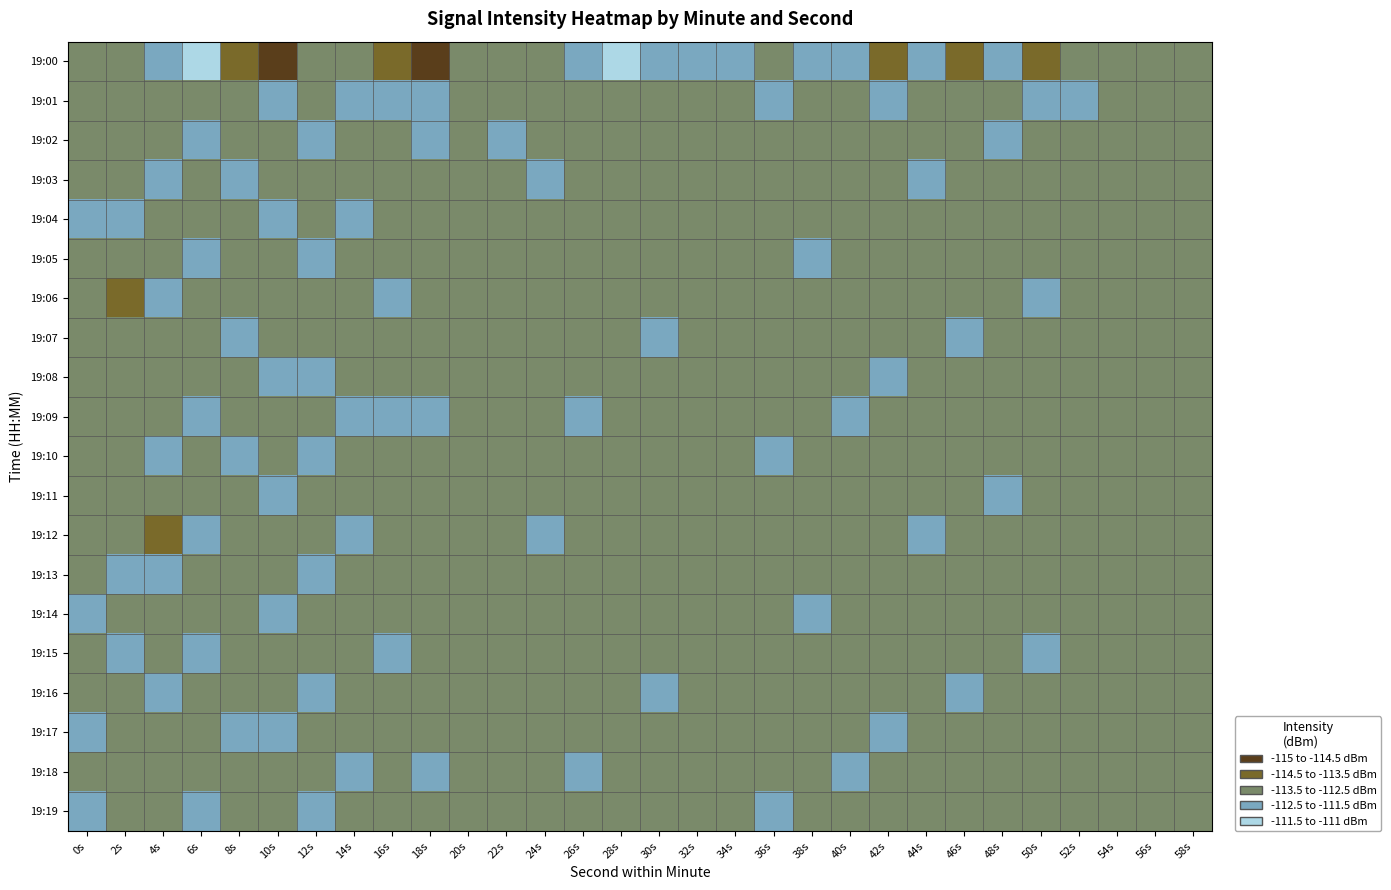

Reading right to left, transcribe all the data shown in this chart.

19:00: 58s=-112.8	56s=-112.6	54s=-113.5	52s=-113.0	50s=-114.0	48s=-112.4	46s=-113.6	44s=-111.9	42s=-113.8	40s=-112.0	38s=-112.2	36s=-112.9	34s=-111.9	32s=-112.0	30s=-112.0	28s=-111.3	26s=-112.1	24s=-113.2	22s=-112.7	20s=-113.0	18s=-114.7	16s=-113.9	14s=-113.0	12s=-113.2	10s=-114.9	8s=-114.3	6s=-111.1	4s=-112.0	2s=-113.2	0s=-112.5
19:01: 58s=-113.2	56s=-113.0	54s=-112.7	52s=-112.5	50s=-112.3	48s=-113.0	46s=-112.8	44s=-112.6	42s=-112.3	40s=-112.9	38s=-112.7	36s=-112.5	34s=-112.8	32s=-112.5	30s=-112.8	28s=-112.7	26s=-112.9	24s=-112.6	22s=-112.8	20s=-112.7	18s=-111.7	16s=-111.5	14s=-112.5	12s=-113.0	10s=-112.5	8s=-112.6	6s=-112.9	4s=-112.6	2s=-113.4	0s=-113.0
19:02: 58s=-112.6	56s=-113.4	54s=-113.2	52s=-113.0	50s=-112.7	48s=-112.5	46s=-113.3	44s=-113.0	42s=-112.8	40s=-113.3	38s=-113.1	36s=-112.9	34s=-113.2	32s=-113.0	30s=-113.3	28s=-113.1	26s=-113.3	24s=-113.0	22s=-112.3	20s=-113.2	18s=-112.3	16s=-112.6	14s=-113.0	12s=-112.4	10s=-113.0	8s=-113.1	6s=-112.3	4s=-113.1	2s=-112.6	0s=-112.5
19:03: 58s=-113.1	56s=-112.8	54s=-112.6	52s=-113.4	50s=-113.2	48s=-112.9	46s=-112.7	44s=-112.5	42s=-113.2	40s=-112.8	38s=-112.6	36s=-113.3	34s=-112.7	32s=-113.4	30s=-112.7	28s=-112.5	26s=-112.8	24s=-112.5	22s=-112.7	20s=-112.6	18s=-112.8	16s=-113.2	14s=-113.4	12s=-112.9	10s=-113.4	8s=-112.5	6s=-112.8	4s=-112.4	2s=-113.0	0s=-113.2
19:04: 58s=-112.5	56s=-113.3	54s=-113.1	52s=-112.8	50s=-112.6	48s=-113.4	46s=-113.2	44s=-112.9	42s=-112.7	40s=-113.2	38s=-113.0	36s=-112.8	34s=-113.1	32s=-112.9	30s=-113.2	28s=-113.0	26s=-113.2	24s=-112.9	22s=-113.2	20s=-113.1	18s=-113.2	16s=-112.7	14s=-112.2	12s=-113.3	10s=-112.3	8s=-112.8	6s=-113.1	4s=-112.9	2s=-112.4	0s=-112.4
19:05: 58s=-113.0	56s=-112.7	54s=-112.5	52s=-113.3	50s=-113.0	48s=-112.8	46s=-112.6	44s=-113.4	42s=-113.1	40s=-112.7	38s=-112.5	36s=-113.2	34s=-112.5	32s=-113.3	30s=-112.6	28s=-113.4	26s=-112.7	24s=-113.4	22s=-112.6	20s=-112.5	18s=-112.7	16s=-113.2	14s=-112.7	12s=-112.2	10s=-112.7	8s=-113.2	6s=-112.4	4s=-113.3	2s=-112.7	0s=-113.2
19:06: 58s=-113.4	56s=-113.2	54s=-113.0	52s=-112.7	50s=-112.5	48s=-113.3	46s=-113.0	44s=-112.8	42s=-112.6	40s=-113.1	38s=-112.9	36s=-112.7	34s=-113.0	32s=-112.8	30s=-113.0	28s=-112.9	26s=-113.1	24s=-112.8	22s=-113.1	20s=-113.0	18s=-113.1	16s=-112.4	14s=-113.1	12s=-112.6	10s=-113.2	8s=-112.7	6s=-113.0	4s=-112.2	2s=-113.5	0s=-112.8
19:07: 58s=-112.9	56s=-112.6	54s=-113.4	52s=-113.2	50s=-112.9	48s=-112.7	46s=-112.5	44s=-113.2	42s=-113.0	40s=-112.6	38s=-113.3	36s=-113.1	34s=-113.4	32s=-113.2	30s=-112.5	28s=-113.3	26s=-112.6	24s=-113.3	22s=-112.5	20s=-113.4	18s=-112.6	16s=-112.9	14s=-112.6	12s=-113.1	10s=-112.6	8s=-112.3	6s=-113.3	4s=-112.8	2s=-112.6	0s=-112.8
19:08: 58s=-113.3	56s=-113.1	54s=-112.8	52s=-112.6	50s=-113.4	48s=-113.2	46s=-112.9	44s=-112.7	42s=-112.5	40s=-113.0	38s=-112.8	36s=-112.6	34s=-112.9	32s=-112.6	30s=-112.9	28s=-112.8	26s=-113.0	24s=-112.7	22s=-113.0	20s=-112.9	18s=-113.0	16s=-113.3	14s=-113.0	12s=-112.5	10s=-112.2	8s=-112.8	6s=-112.6	4s=-113.4	2s=-113.2	0s=-113.5
19:09: 58s=-112.8	56s=-112.5	54s=-113.3	52s=-113.1	50s=-112.8	48s=-112.6	46s=-113.4	44s=-113.1	42s=-112.9	40s=-112.5	38s=-113.2	36s=-113.0	34s=-113.3	32s=-113.1	30s=-113.4	28s=-113.2	26s=-112.5	24s=-113.2	22s=-113.4	20s=-113.3	18s=-112.5	16s=-112.2	14s=-112.5	12s=-113.0	10s=-112.7	8s=-113.4	6s=-112.2	4s=-112.6	2s=-112.9	0s=-112.8
19:10: 58s=-113.2	56s=-113.0	54s=-112.7	52s=-112.5	50s=-113.3	48s=-113.0	46s=-112.8	44s=-112.6	42s=-113.3	40s=-112.9	38s=-112.7	36s=-112.5	34s=-112.8	32s=-112.5	30s=-112.8	28s=-112.7	26s=-112.9	24s=-112.6	22s=-112.8	20s=-112.8	18s=-112.9	16s=-112.6	14s=-112.9	12s=-112.4	10s=-113.3	8s=-112.2	6s=-112.8	4s=-112.3	2s=-113.2	0s=-113.1
19:11: 58s=-112.6	56s=-113.4	54s=-113.2	52s=-113.0	50s=-112.7	48s=-112.5	46s=-113.3	44s=-113.0	42s=-112.8	40s=-113.4	38s=-113.1	36s=-112.9	34s=-113.2	32s=-113.0	30s=-113.3	28s=-113.1	26s=-113.3	24s=-113.1	22s=-113.3	20s=-113.2	18s=-113.3	16s=-113.1	14s=-113.3	12s=-112.8	10s=-112.1	8s=-112.8	6s=-113.4	4s=-112.9	2s=-112.7	0s=-112.7
19:12: 58s=-113.1	56s=-112.8	54s=-112.6	52s=-113.4	50s=-113.2	48s=-112.9	46s=-112.7	44s=-112.5	42s=-113.2	40s=-112.8	38s=-112.6	36s=-113.3	34s=-112.7	32s=-113.4	30s=-112.7	28s=-112.5	26s=-112.8	24s=-112.5	22s=-112.7	20s=-112.6	18s=-112.8	16s=-112.5	14s=-112.2	12s=-113.3	10s=-112.8	8s=-113.3	6s=-112.2	4s=-113.5	2s=-113.0	0s=-113.0
19:13: 58s=-112.5	56s=-113.3	54s=-113.1	52s=-112.8	50s=-112.6	48s=-113.4	46s=-113.2	44s=-112.9	42s=-112.7	40s=-113.2	38s=-113.0	36s=-112.8	34s=-113.1	32s=-112.9	30s=-113.2	28s=-113.0	26s=-113.2	24s=-113.0	22s=-113.2	20s=-113.1	18s=-113.2	16s=-113.0	14s=-112.6	12s=-112.1	10s=-113.2	8s=-112.5	6s=-112.7	4s=-112.3	2s=-112.5	0s=-112.5
19:14: 58s=-113.0	56s=-112.7	54s=-112.5	52s=-113.3	50s=-113.1	48s=-112.8	46s=-112.6	44s=-113.4	42s=-113.1	40s=-112.7	38s=-112.5	36s=-113.2	34s=-112.5	32s=-113.3	30s=-112.6	28s=-113.4	26s=-112.7	24s=-113.4	22s=-112.6	20s=-112.5	18s=-112.7	16s=-113.4	14s=-113.1	12s=-112.6	10s=-112.5	8s=-112.9	6s=-113.1	4s=-112.7	2s=-112.7	0s=-112.1
19:15: 58s=-113.4	56s=-113.2	54s=-113.0	52s=-112.7	50s=-112.5	48s=-113.3	46s=-113.0	44s=-112.8	42s=-112.6	40s=-113.1	38s=-112.9	36s=-112.7	34s=-113.0	32s=-112.8	30s=-113.0	28s=-112.9	26s=-113.1	24s=-112.8	22s=-113.1	20s=-113.0	18s=-113.1	16s=-112.2	14s=-112.5	12s=-113.0	10s=-112.9	8s=-113.3	6s=-112.3	4s=-113.1	2s=-112.3	0s=-112.7
19:16: 58s=-112.9	56s=-112.6	54s=-113.4	52s=-113.2	50s=-112.9	48s=-112.7	46s=-112.5	44s=-113.3	42s=-113.0	40s=-112.6	38s=-113.4	36s=-113.1	34s=-113.4	32s=-113.2	30s=-112.5	28s=-113.3	26s=-112.6	24s=-113.3	22s=-112.5	20s=-113.4	18s=-112.6	16s=-112.7	14s=-113.0	12s=-112.5	10s=-113.3	8s=-112.6	6s=-112.9	4s=-112.5	2s=-112.8	0s=-112.6
19:17: 58s=-113.3	56s=-113.1	54s=-112.8	52s=-112.6	50s=-113.4	48s=-113.2	46s=-112.9	44s=-112.7	42s=-112.5	40s=-113.0	38s=-112.8	36s=-112.6	34s=-112.9	32s=-112.7	30s=-112.9	28s=-112.8	26s=-113.0	24s=-112.7	22s=-113.0	20s=-112.9	18s=-113.0	16s=-113.1	14s=-113.4	12s=-112.9	10s=-112.1	8s=-112.2	6s=-113.2	4s=-112.9	2s=-112.5	0s=-112.3
19:18: 58s=-112.8	56s=-112.5	54s=-113.3	52s=-113.1	50s=-112.8	48s=-112.6	46s=-113.4	44s=-113.2	42s=-112.9	40s=-112.5	38s=-113.2	36s=-113.0	34s=-113.3	32s=-113.1	30s=-113.4	28s=-113.2	26s=-112.5	24s=-113.2	22s=-113.4	20s=-113.3	18s=-112.5	16s=-112.6	14s=-112.3	12s=-113.4	10s=-112.6	8s=-112.7	6s=-112.5	4s=-113.2	2s=-113.1	0s=-113.0
19:19: 58s=-113.2	56s=-113.0	54s=-112.7	52s=-112.5	50s=-113.3	48s=-113.0	46s=-112.8	44s=-112.6	42s=-113.4	40s=-112.9	38s=-112.7	36s=-112.5	34s=-112.8	32s=-112.5	30s=-112.8	28s=-112.7	26s=-112.9	24s=-112.6	22s=-112.9	20s=-112.8	18s=-112.9	16s=-113.0	14s=-112.7	12s=-112.2	10s=-113.0	8s=-113.3	6s=-112.1	4s=-112.6	2s=-112.7	0s=-112.5